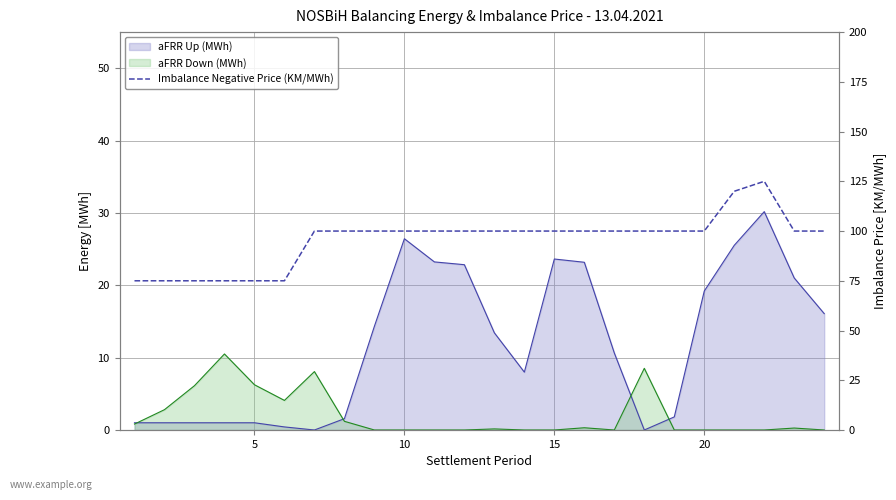

Reading right to left, what are all the values shown in this chart?

100	100	125	120	100	100	100	100	100	100	100	100	100	100	100	100	100	100	75	75	75	75	75	75